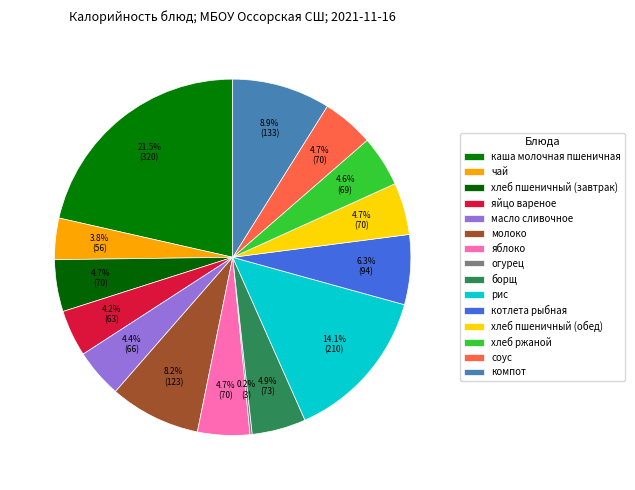

What is the largest slice in the pie chart?

каша молочная пшеничная